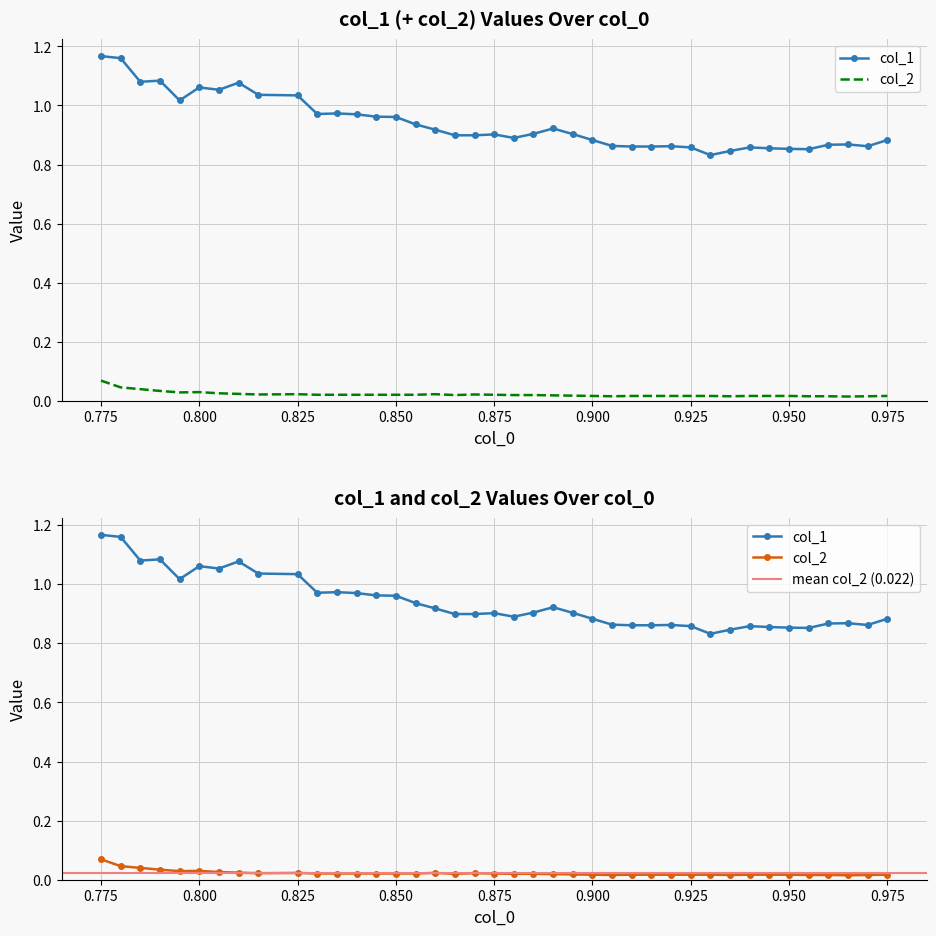

What are all the series names shown in the legend?

col_1, col_2